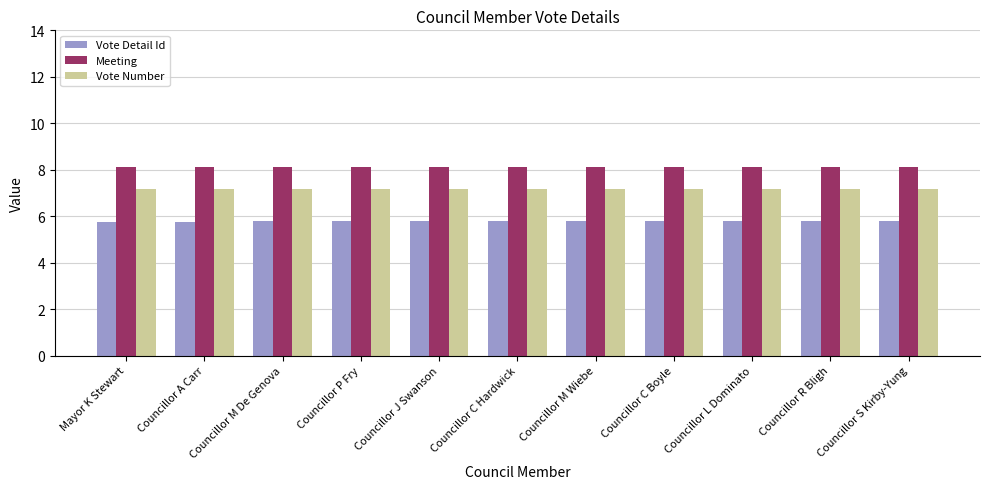

How many bars are there in total?

33